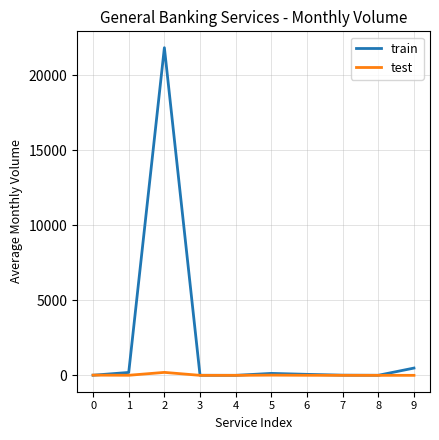

How many distinct data groups are displayed?

2